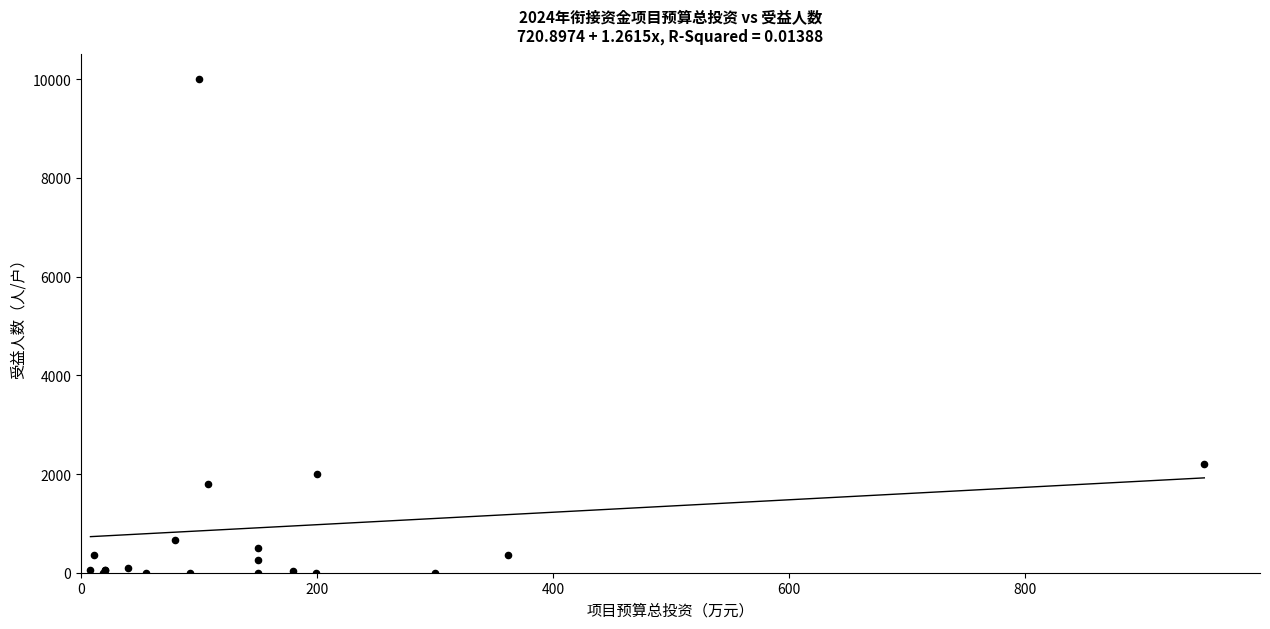

What Y value in the scatter plot is closest to 5000?

2205